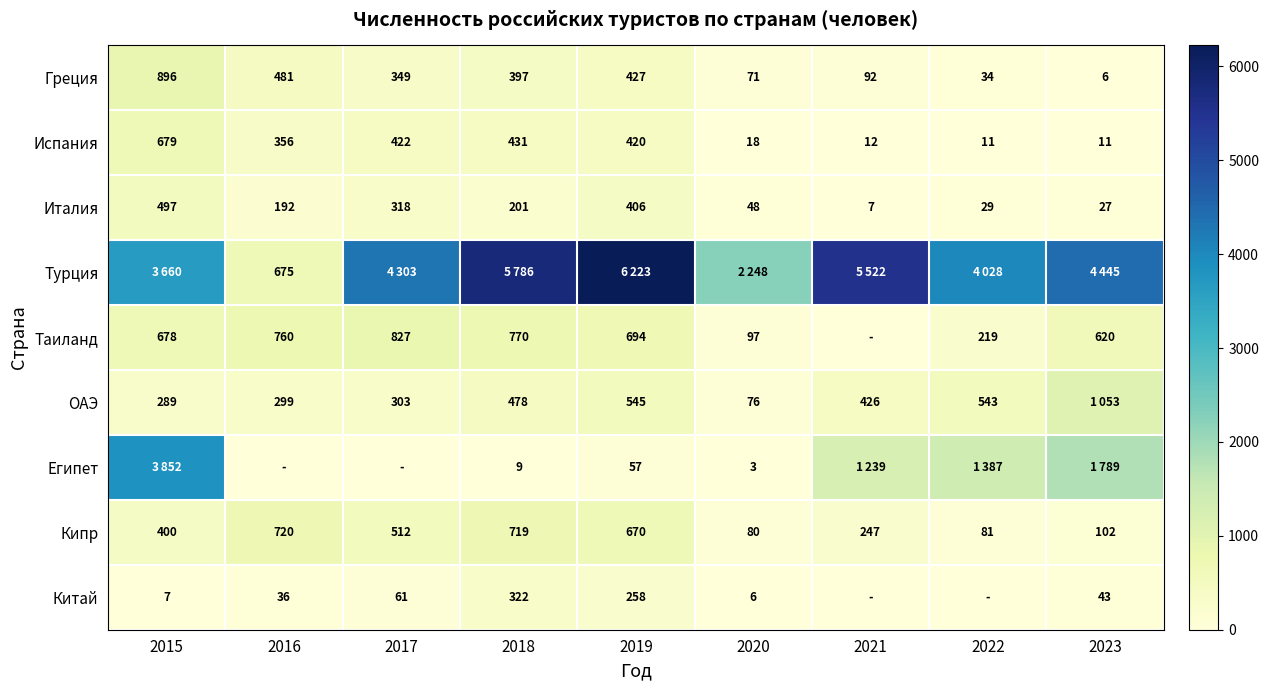

At which category is the sum across all series the highest?

2015